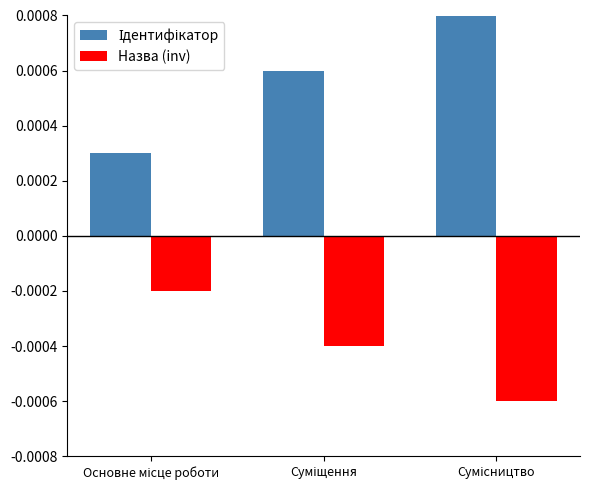

Rank the series by their maximum value, from highest to lowest.

Ідентифікатор, Назва (inv)